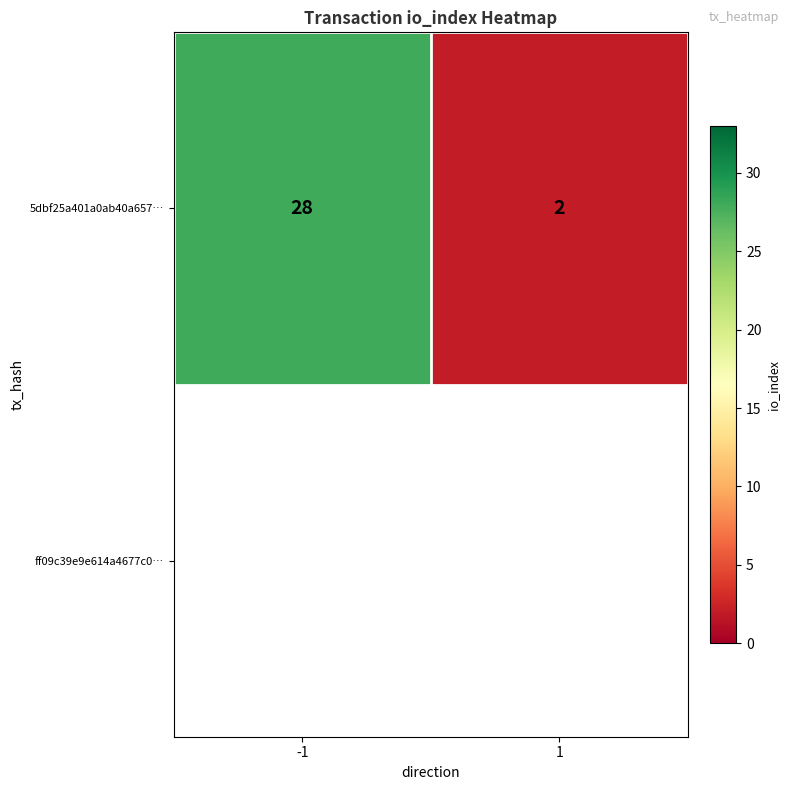

What is the sum of all values?

30